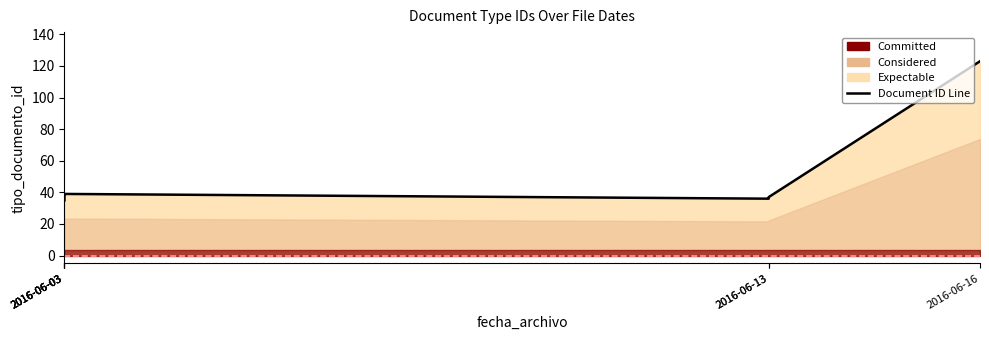

What is the change in value from 2016-06-03 to 2016-06-13?

-1